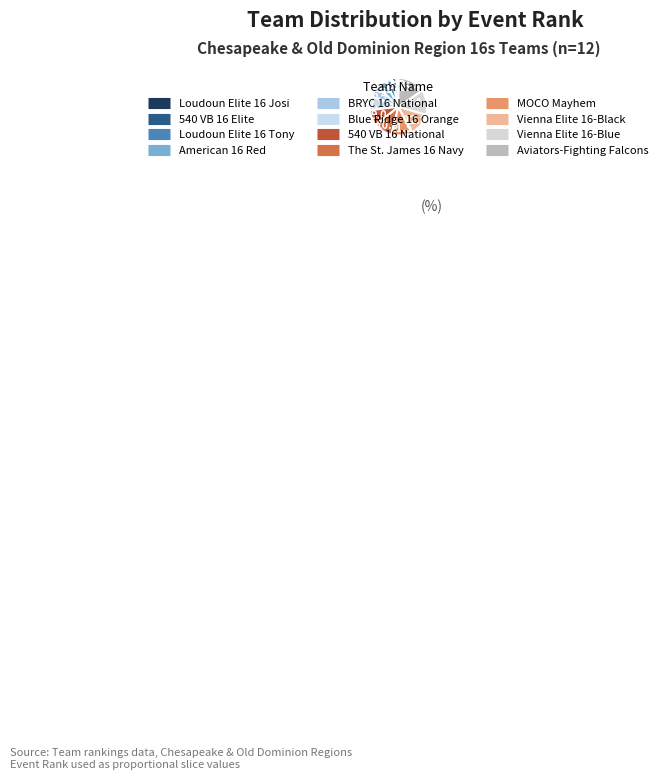

Combined, do 540 VB 16 Elite and 540 VB 16 National account for over 50%?

No